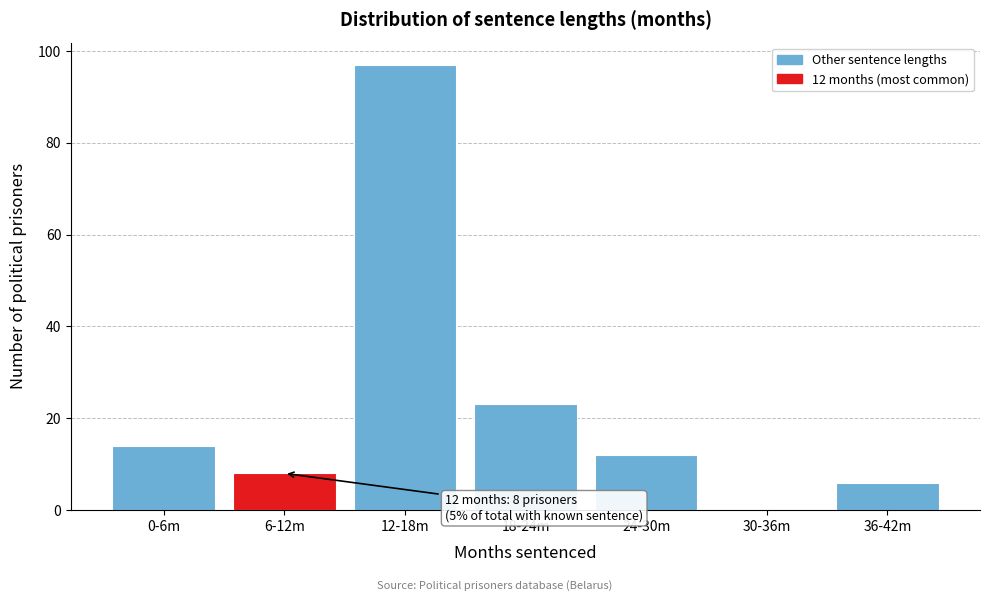

Reading left to right, what are all the values shown in this chart?

0-6m=14	6-12m=8	12-18m=97	18-24m=23	24-30m=12	30-36m=0	36-42m=6